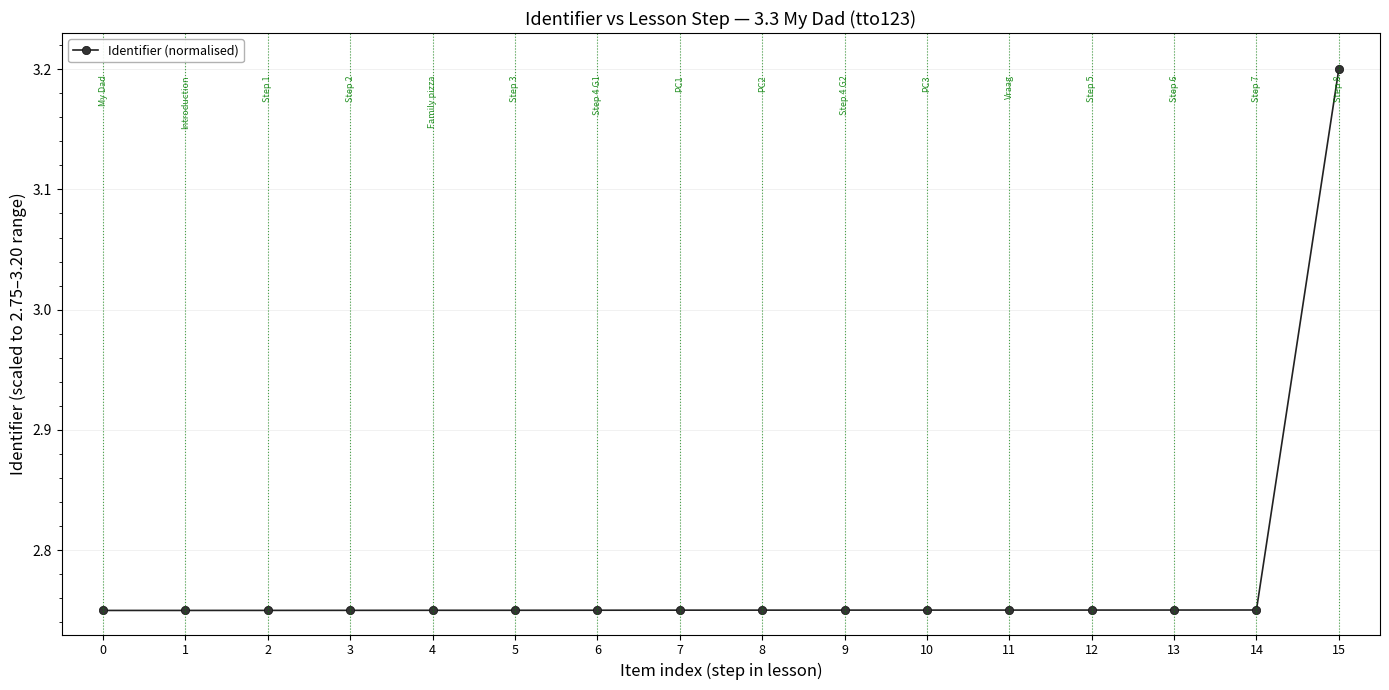

How many series are shown in this chart?

1